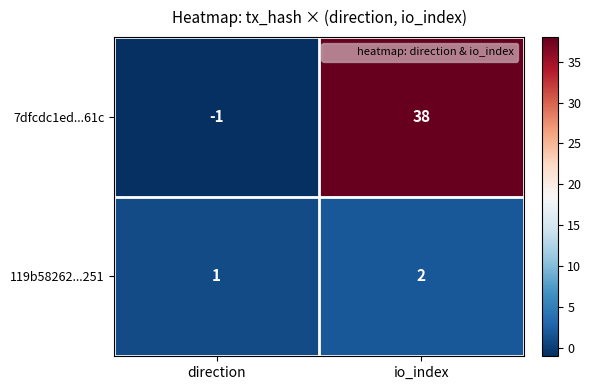

Which category has the lowest value in the 119b58262...251 series?

direction